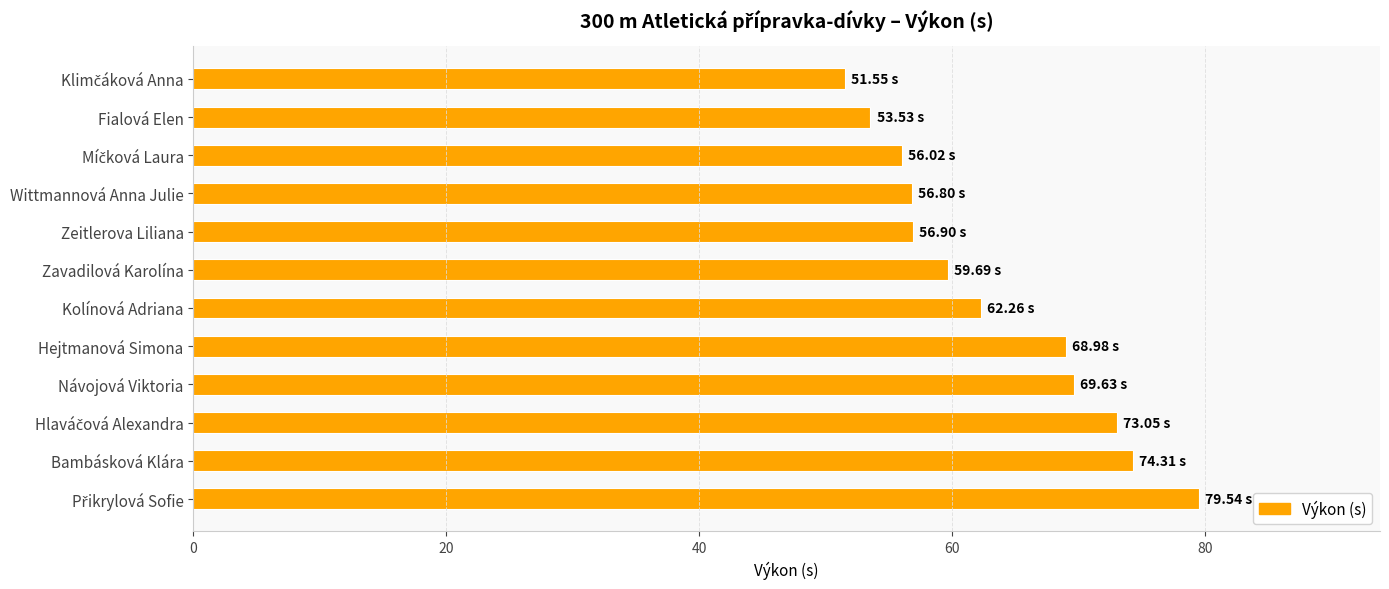

What is the difference between the maximum and minimum values?

28.0